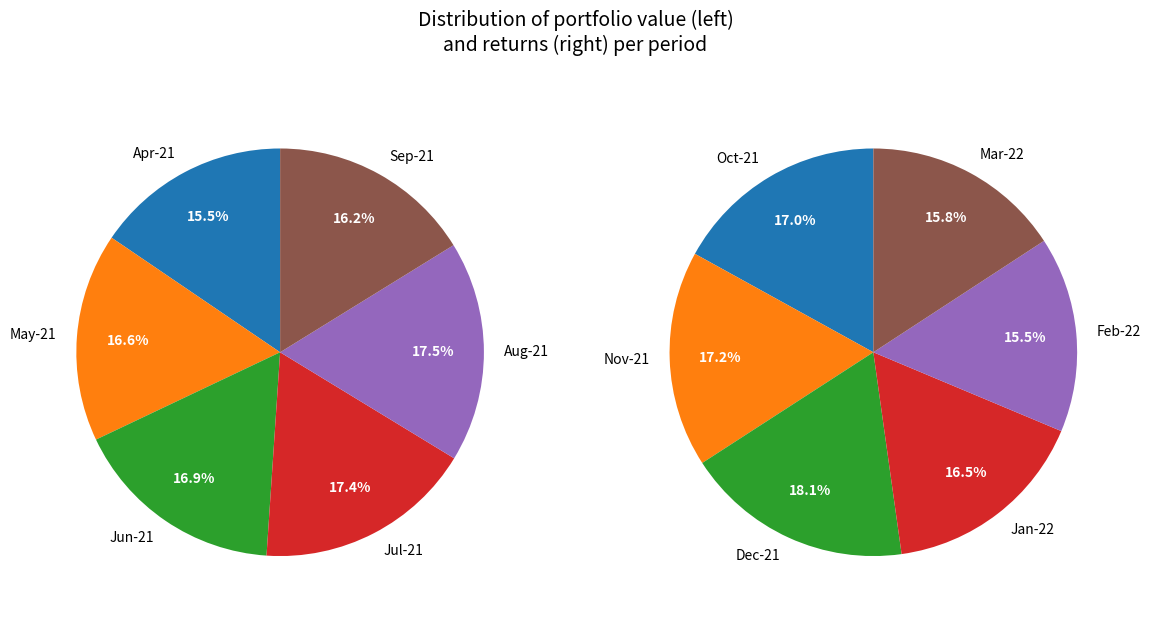

To the nearest percent, what is the difference between the 1 and 3 slice percentages?

1%